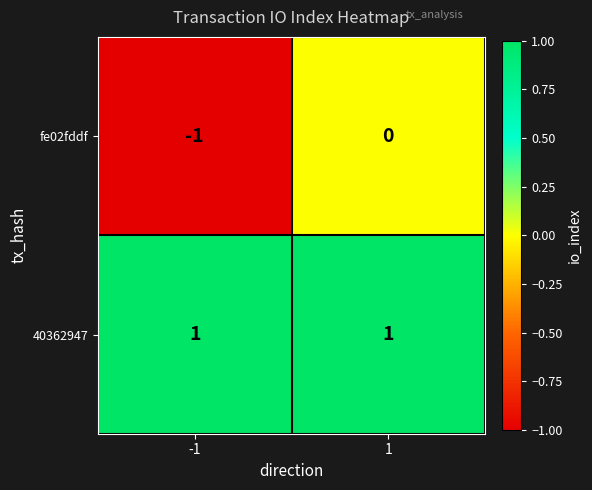

At which category is the sum across all series the highest?

1